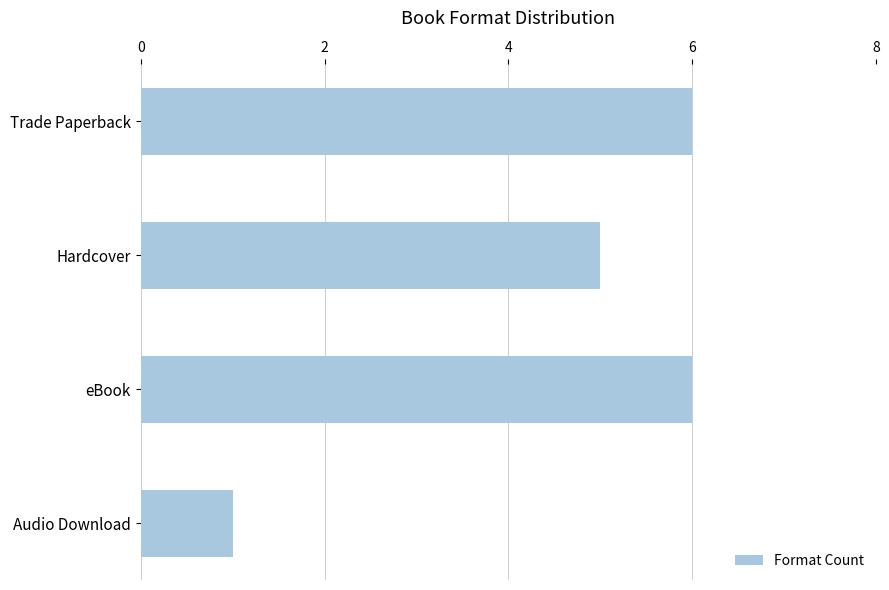

Does the chart contain any negative values?

No